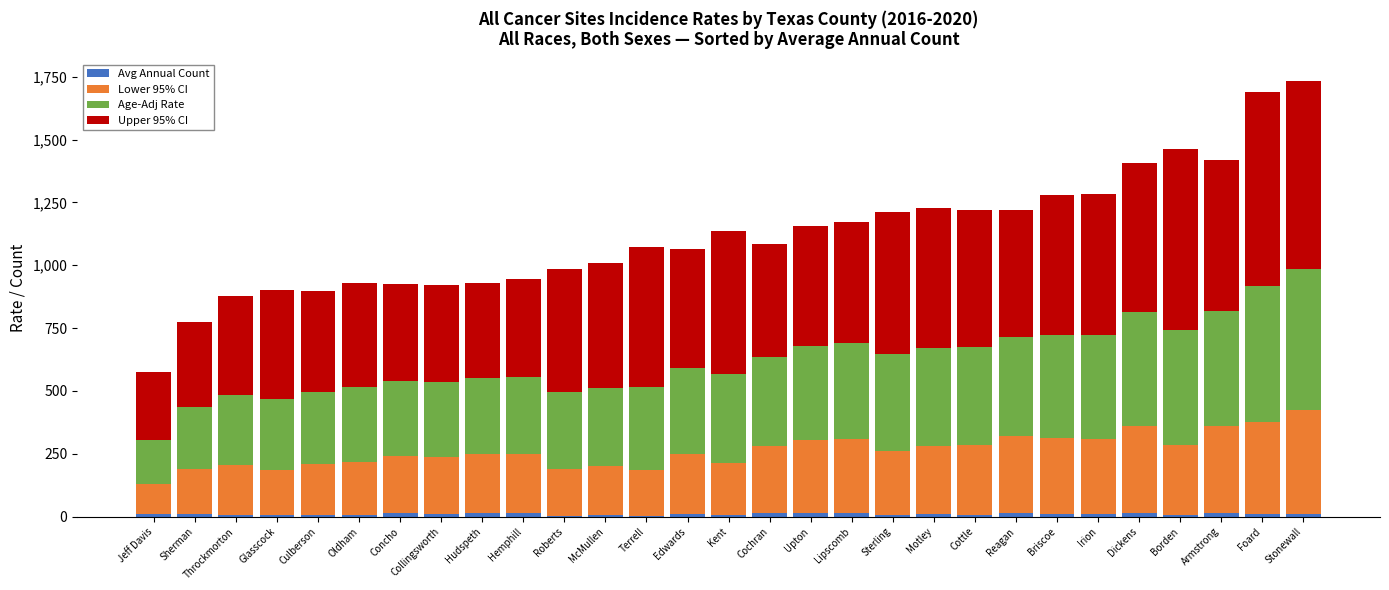

Are the bars horizontal?

No